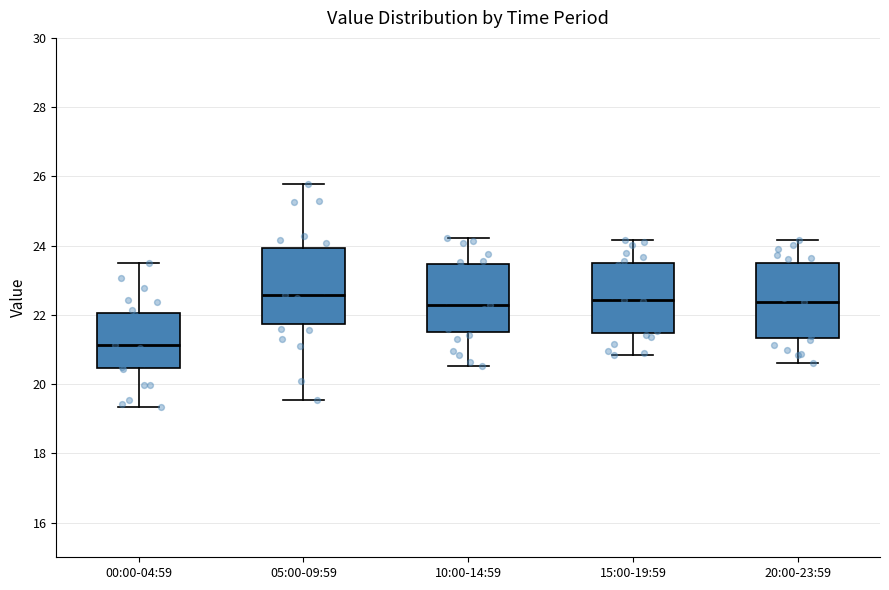

Reading left to right, transcribe this box plot: for each box, give where its median line is, the range the box spans, and where its two whiskers end, as read against the y-axis. The values are not printed on the chart, so give them approximately, as read against the axis.

00:00-04:59: median 21.2, box 20.4 to 22.0, whiskers 19.4 to 23.6
05:00-09:59: median 22.6, box 21.8 to 24.0, whiskers 19.6 to 25.8
10:00-14:59: median 22.4, box 21.6 to 23.4, whiskers 20.6 to 24.2
15:00-19:59: median 22.4, box 21.4 to 23.6, whiskers 20.8 to 24.2
20:00-23:59: median 22.4, box 21.4 to 23.4, whiskers 20.6 to 24.2